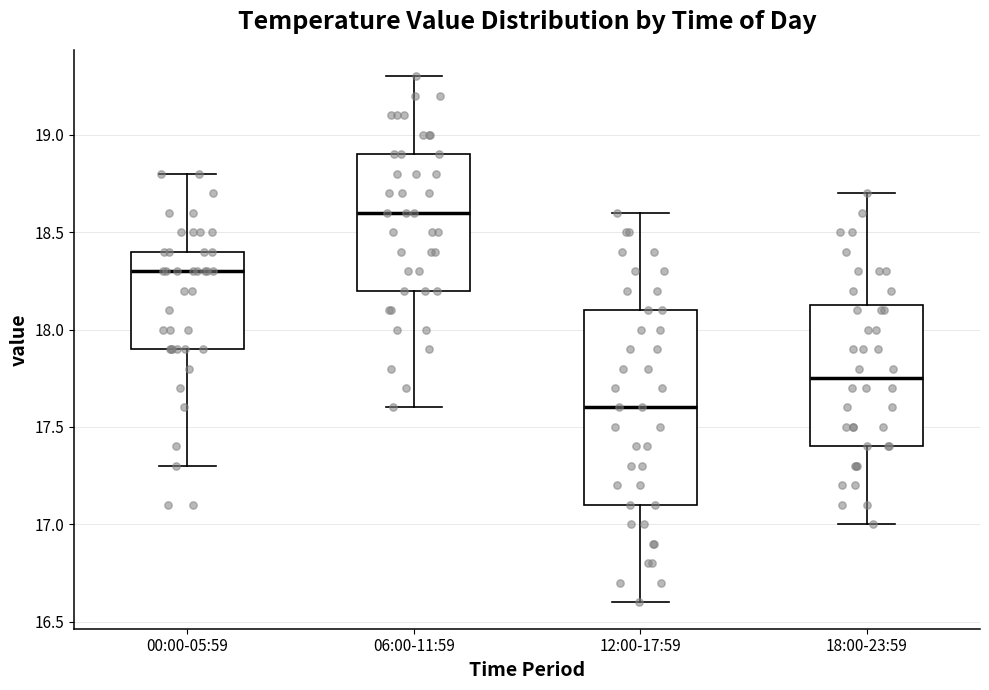

Reading left to right, transcribe this box plot: for each box, give where its median line is, the range the box spans, and where its two whiskers end, as read against the y-axis. The values are not printed on the chart, so give them approximately, as read against the axis.

00:00-05:59: median 18.30, box 17.90 to 18.40, whiskers 17.30 to 18.80
06:00-11:59: median 18.60, box 18.20 to 18.90, whiskers 17.60 to 19.30
12:00-17:59: median 17.60, box 17.10 to 18.10, whiskers 16.60 to 18.60
18:00-23:59: median 17.75, box 17.40 to 18.15, whiskers 17.00 to 18.70